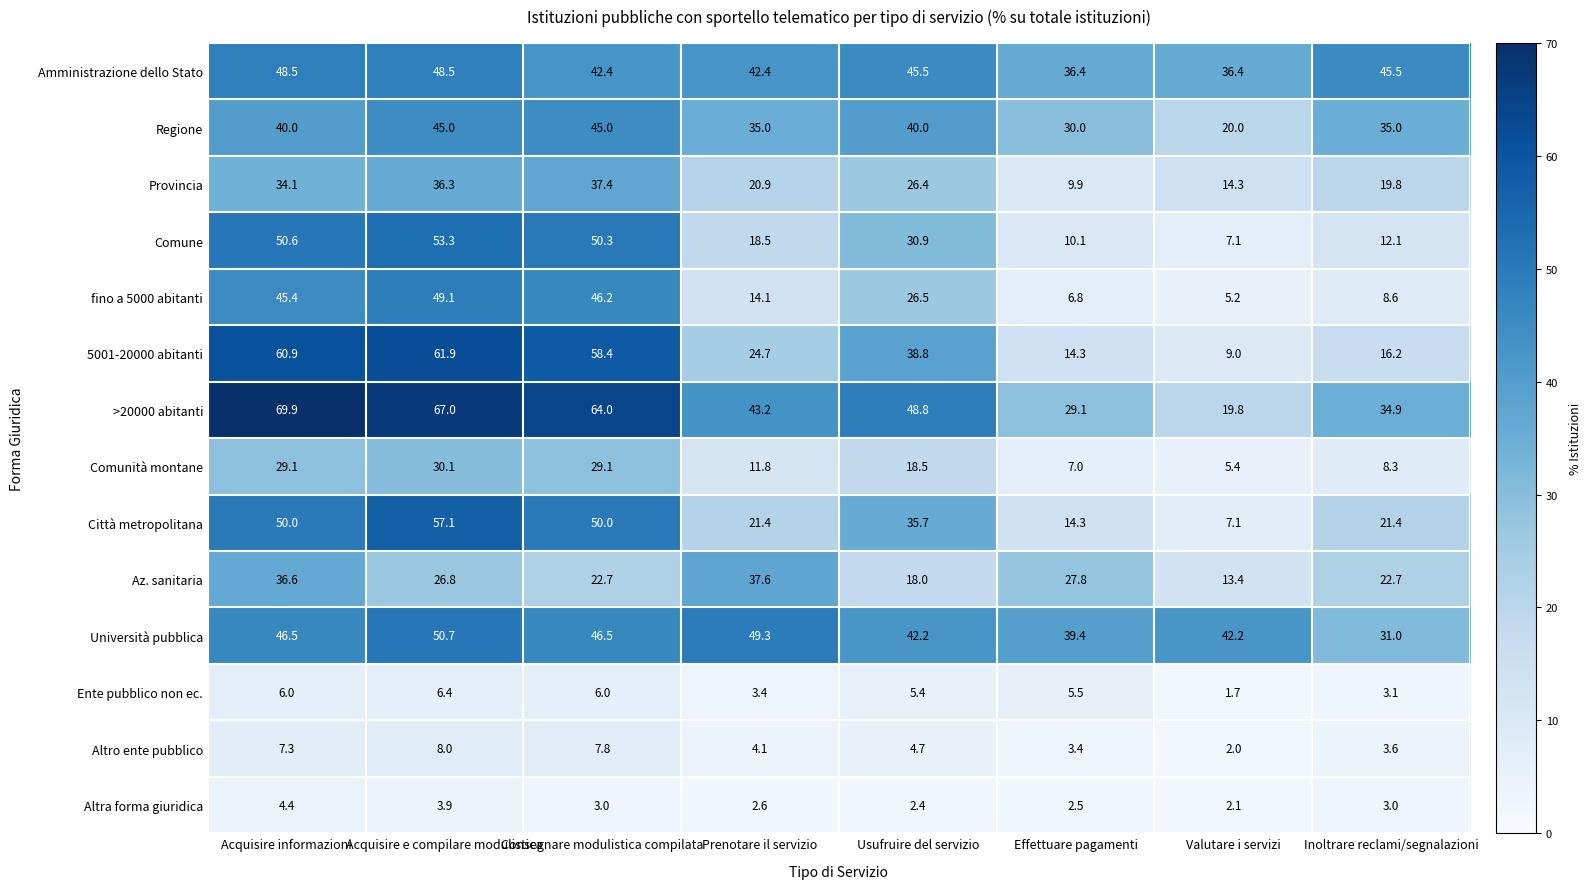

At how many categories does at least one series exceed 34?

8